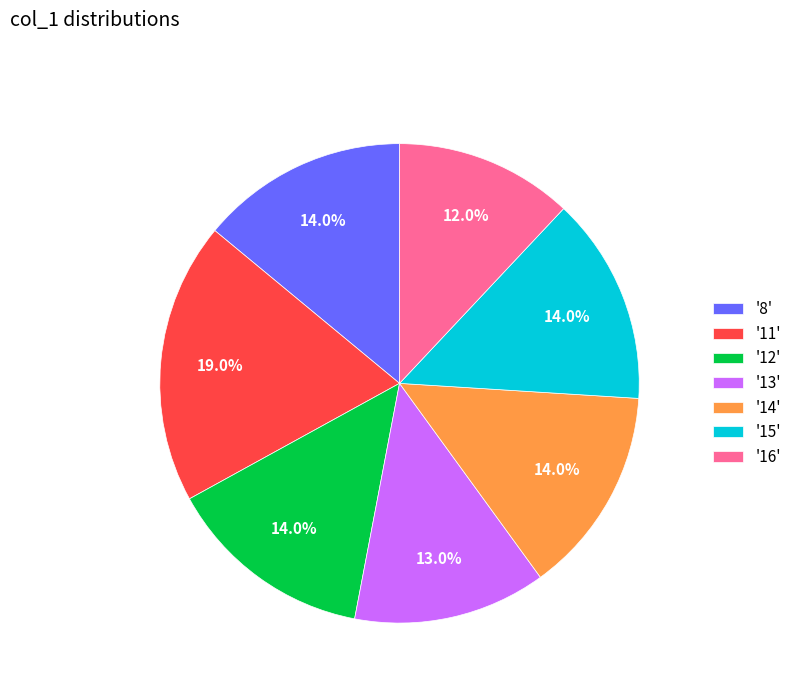

Count the number of slices in the pie.

7